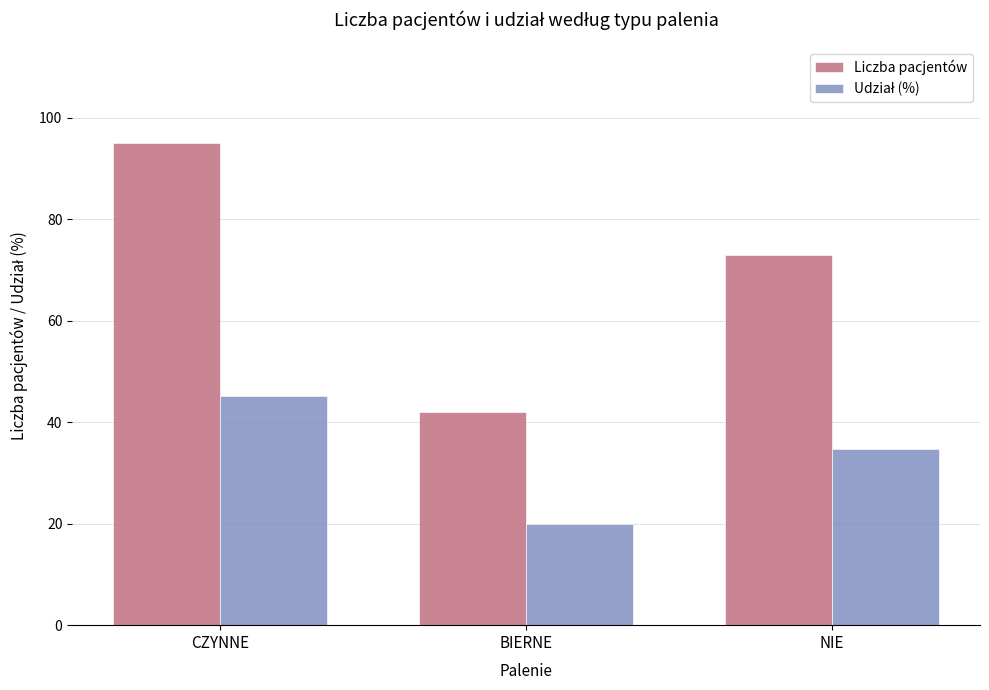

What is the sum of the Liczba pacjentów values at NIE and CZYNNE?

168.0